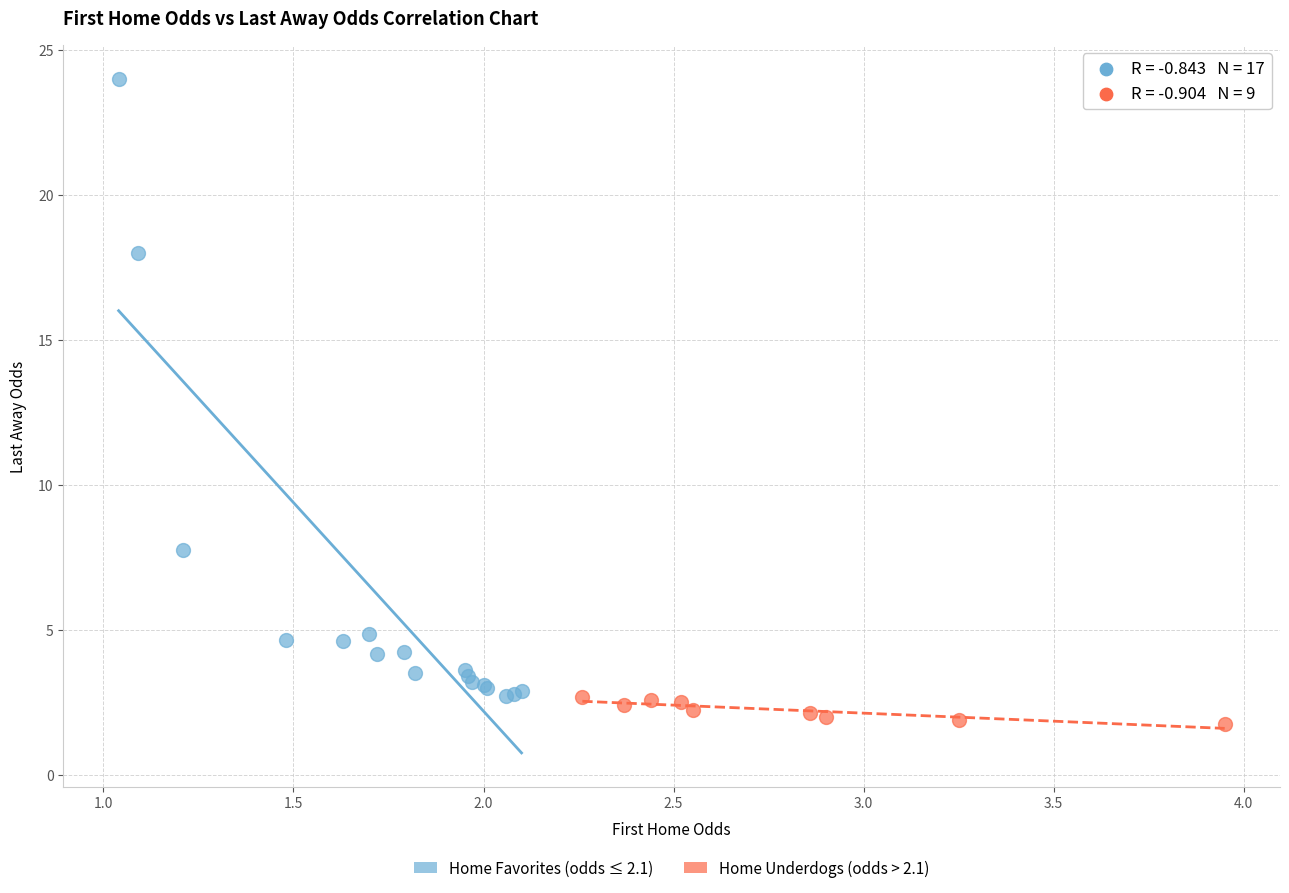

Which series reaches the maximum Y coordinate?

Home Favorites (odds ≤ 2.1)